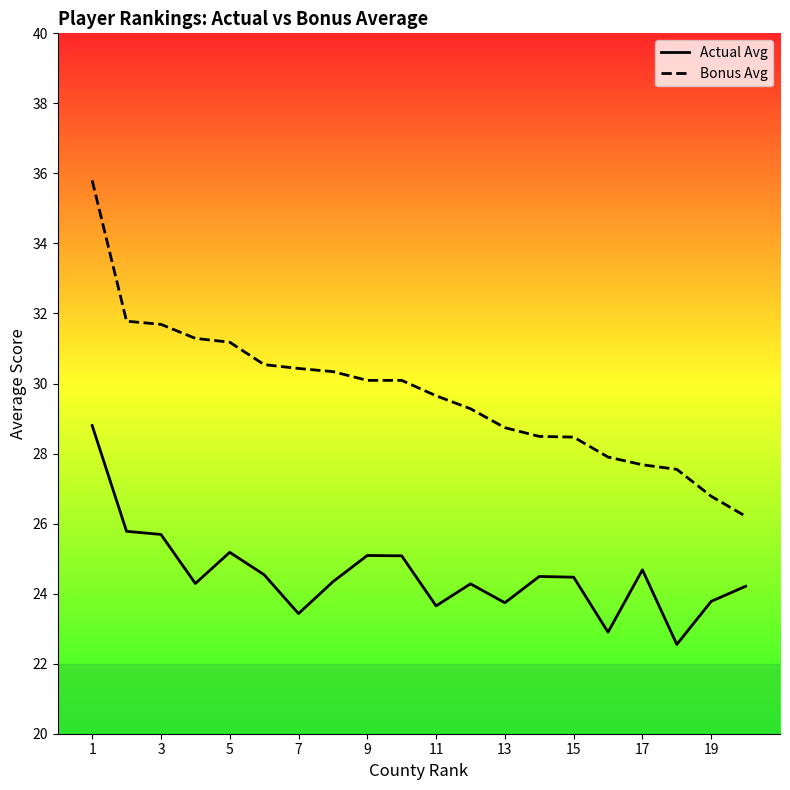

What is the spread (max minus min) of values at 19?

3.0